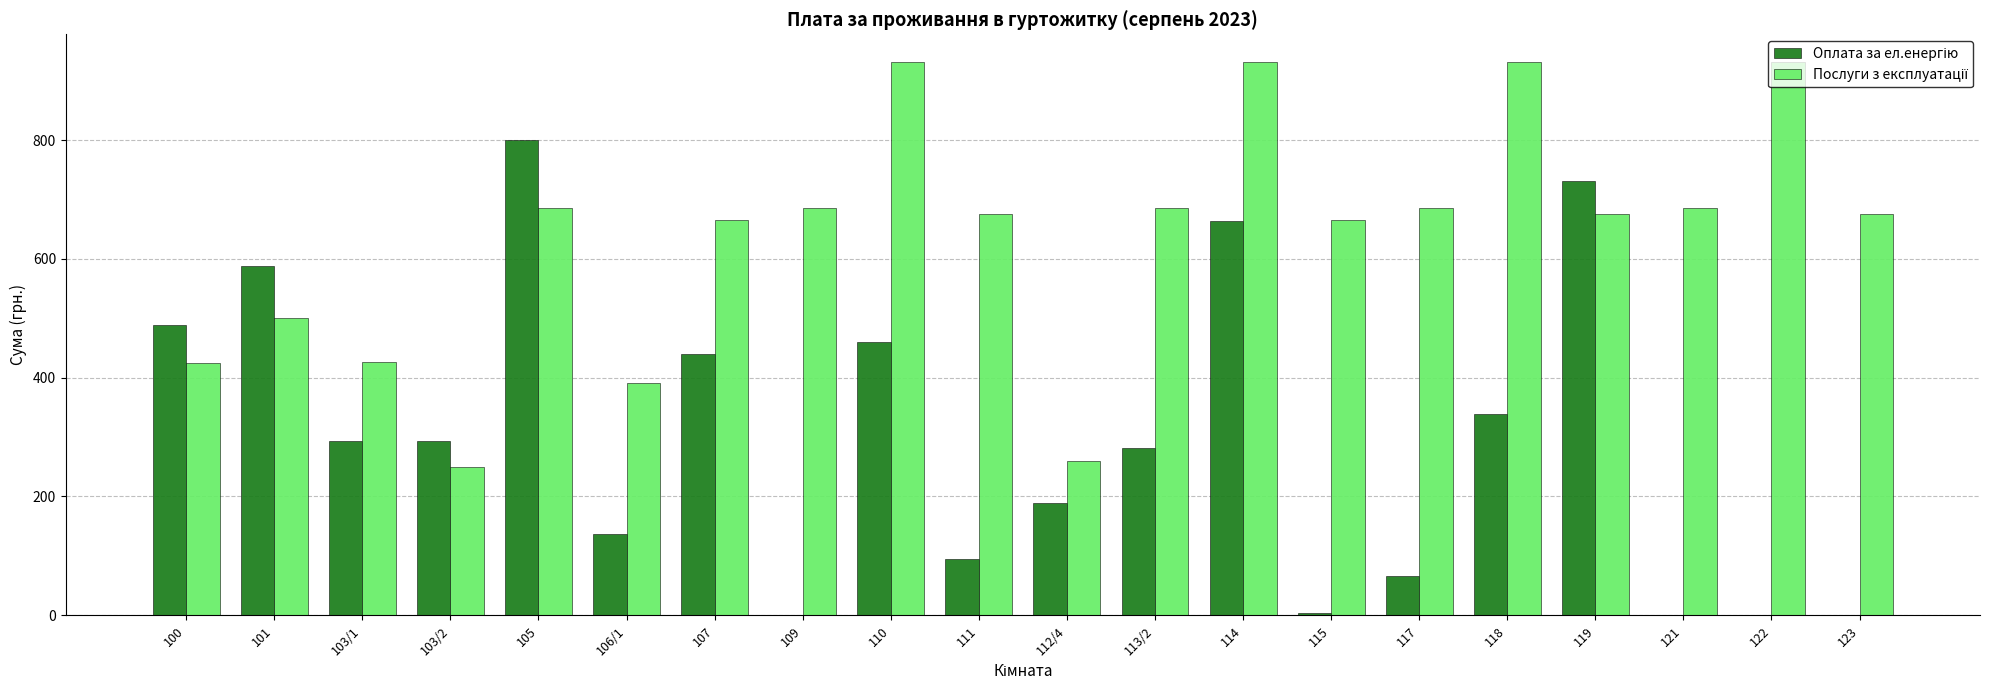

Count the number of categories in the chart.

20